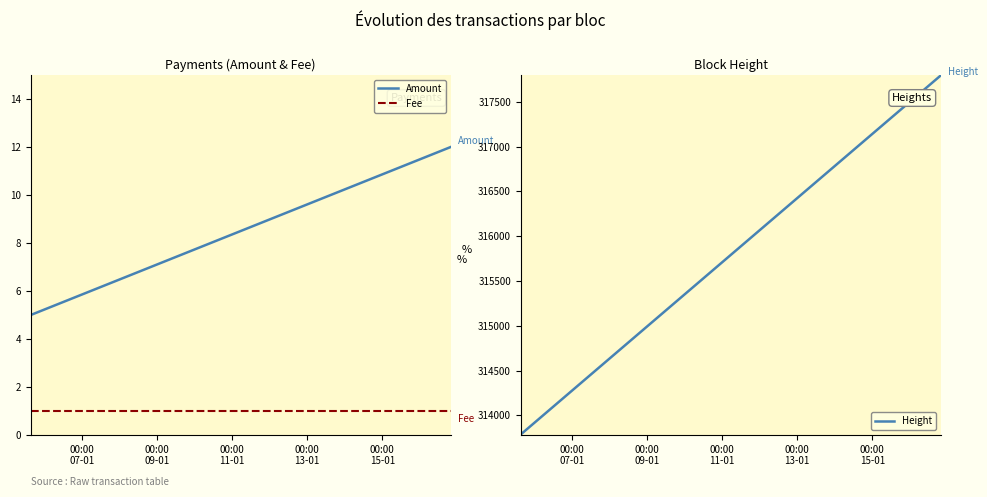

What are all the series names shown in the legend?

Amount, Fee, Height